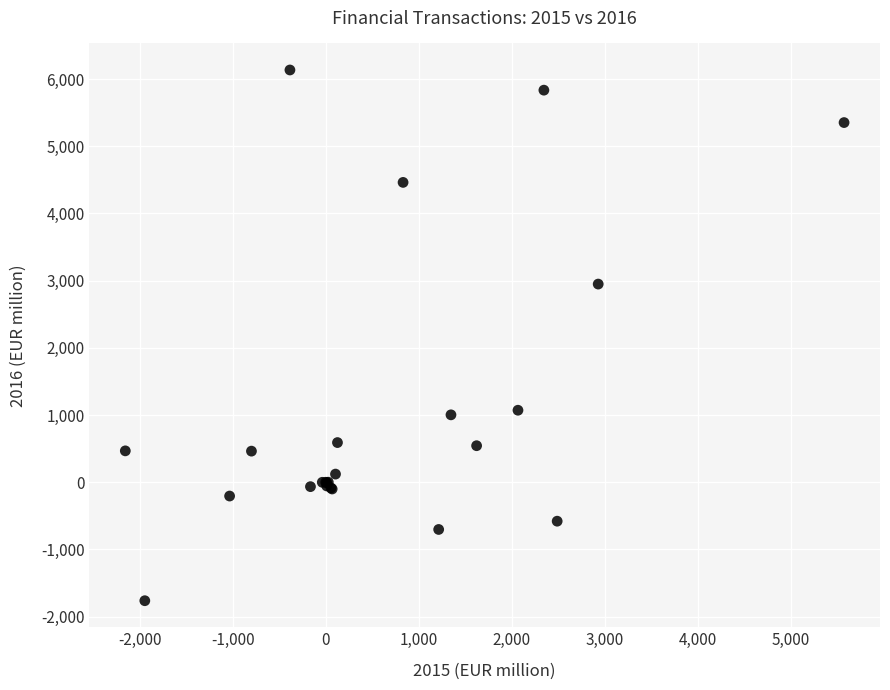

What Y value in the scatter plot is closest to 2186?

2949.1